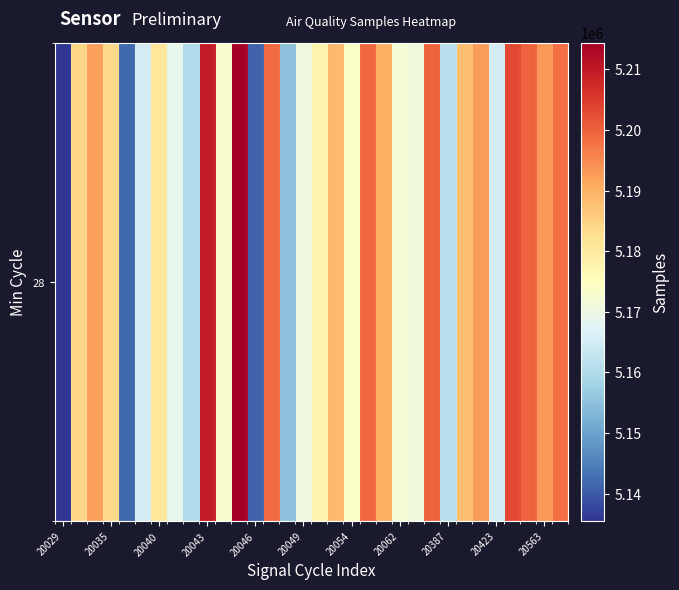

Which category has the lowest value across all series?

20029